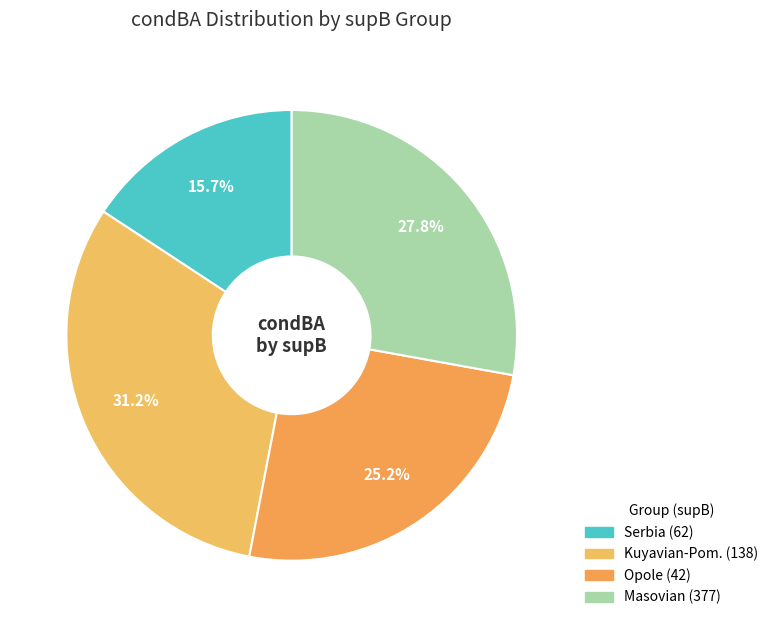

To the nearest percent, what is the average slice percentage?

25%